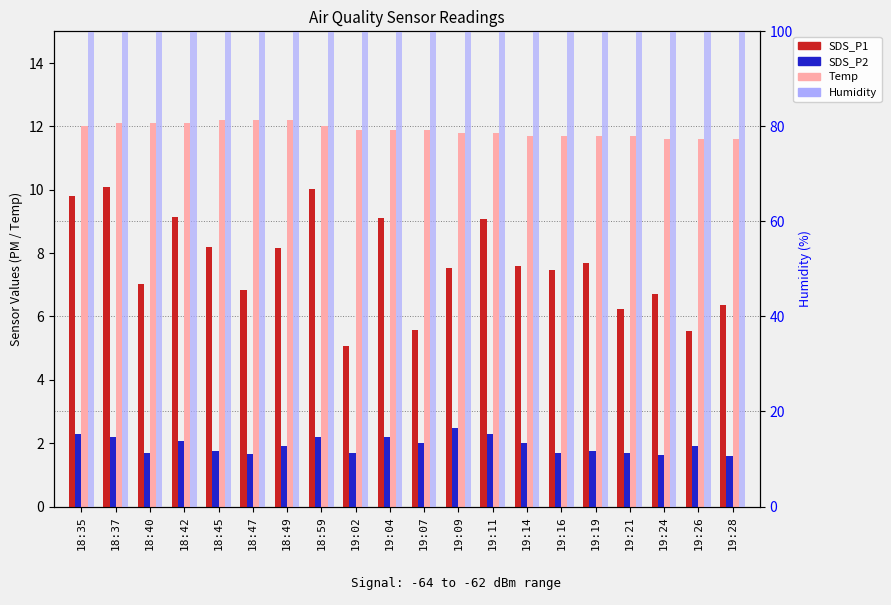

Reading left to right, extract all data points from this chart.

SDS_P1: 18:35=9.8	18:37=10.1	18:40=7.0	18:42=9.2	18:45=8.2	18:47=6.8	18:49=8.2	18:59=10.0	19:02=5.1	19:04=9.1	19:07=5.6	19:09=7.5	19:11=9.1	19:14=7.6	19:16=7.5	19:19=7.7	19:21=6.2	19:24=6.7	19:26=5.5	19:28=6.3
SDS_P2: 18:35=2.3	18:37=2.2	18:40=1.7	18:42=2.1	18:45=1.8	18:47=1.7	18:49=1.9	18:59=2.2	19:02=1.7	19:04=2.2	19:07=2.0	19:09=2.5	19:11=2.3	19:14=2.0	19:16=1.7	19:19=1.8	19:21=1.7	19:24=1.6	19:26=1.9	19:28=1.6
Temp: 18:35=12.0	18:37=12.1	18:40=12.1	18:42=12.1	18:45=12.2	18:47=12.2	18:49=12.2	18:59=12.0	19:02=11.9	19:04=11.9	19:07=11.9	19:09=11.8	19:11=11.8	19:14=11.7	19:16=11.7	19:19=11.7	19:21=11.7	19:24=11.6	19:26=11.6	19:28=11.6
Humidity: 18:35=99.9	18:37=99.9	18:40=99.9	18:42=99.9	18:45=99.9	18:47=99.9	18:49=99.9	18:59=99.9	19:02=99.9	19:04=99.9	19:07=99.9	19:09=99.9	19:11=99.9	19:14=99.9	19:16=99.9	19:19=99.9	19:21=99.9	19:24=99.9	19:26=99.9	19:28=99.9